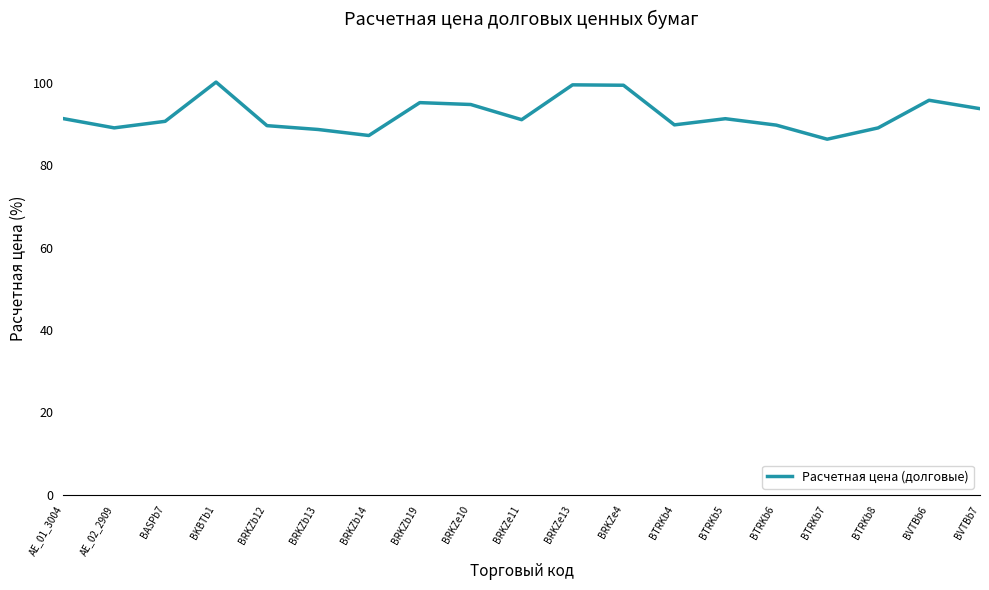

Between BRKZe13 and BTRKb5, which is larger?

BRKZe13